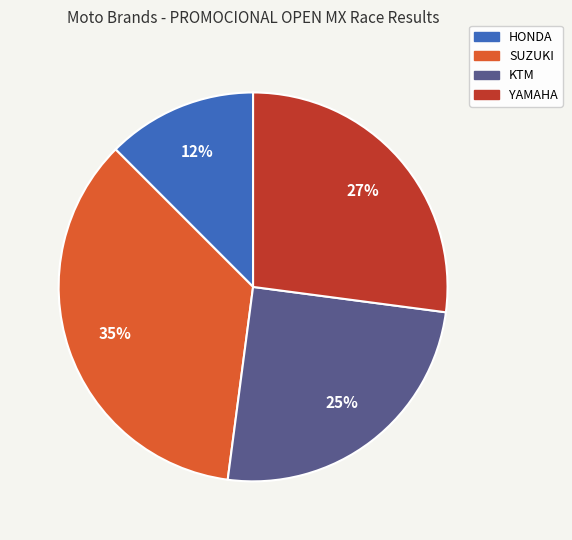

How many slices are in this pie chart?

4